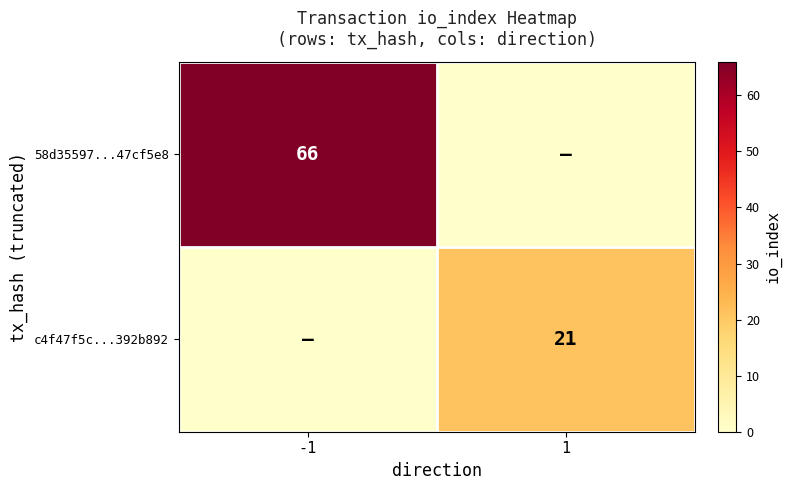

What is the maximum value shown in the chart?

66